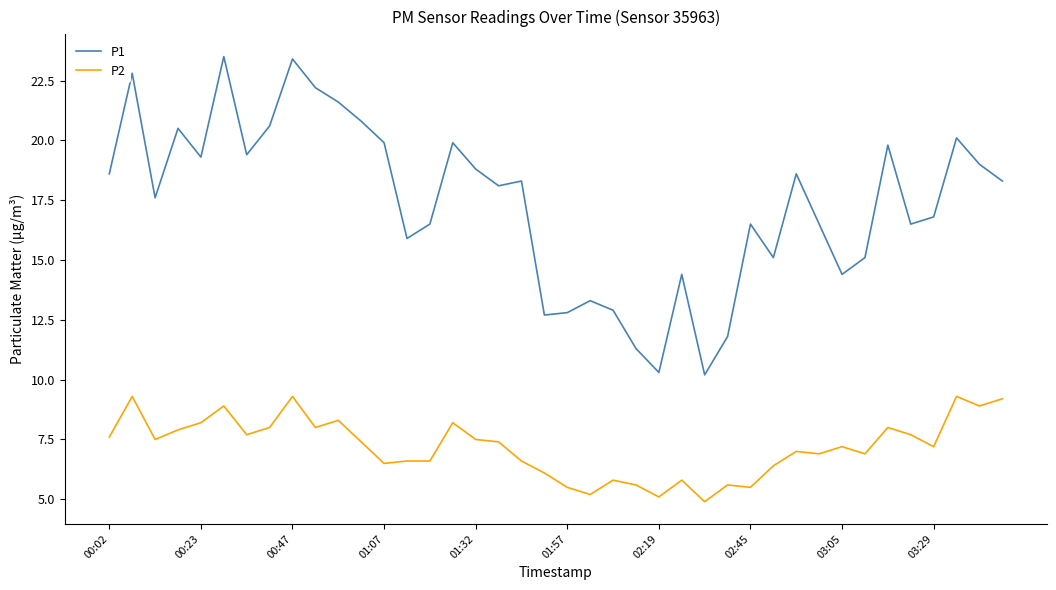

What is the minimum value for P1?

10.2